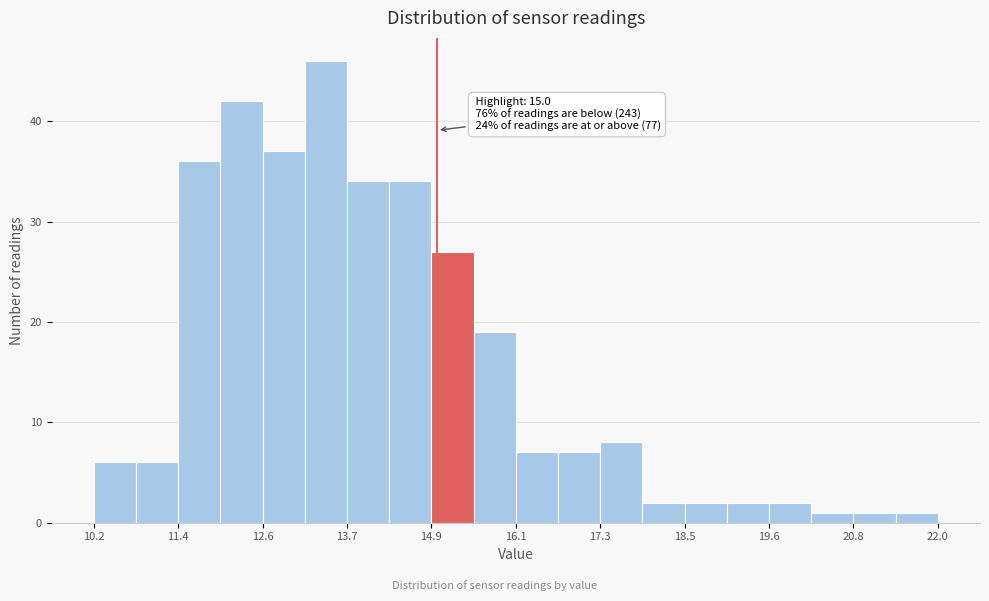

Around what value on the x-axis is the tallest bar? Give the approximate position of its centre, as read against the axis.

13.4